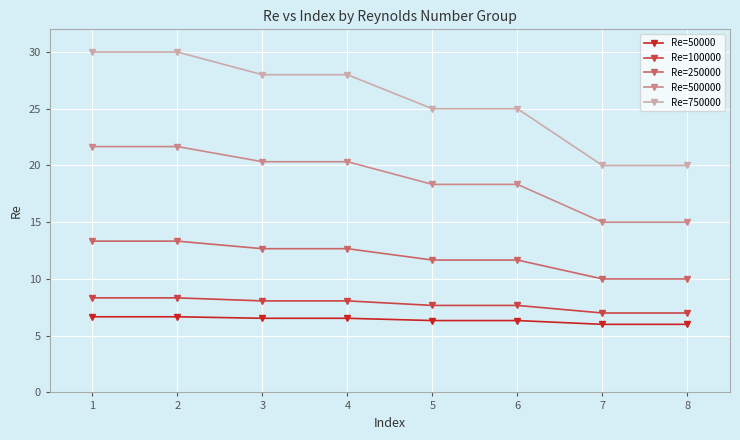

Is it true that Re=500000 equals 18.3 at 6?

True